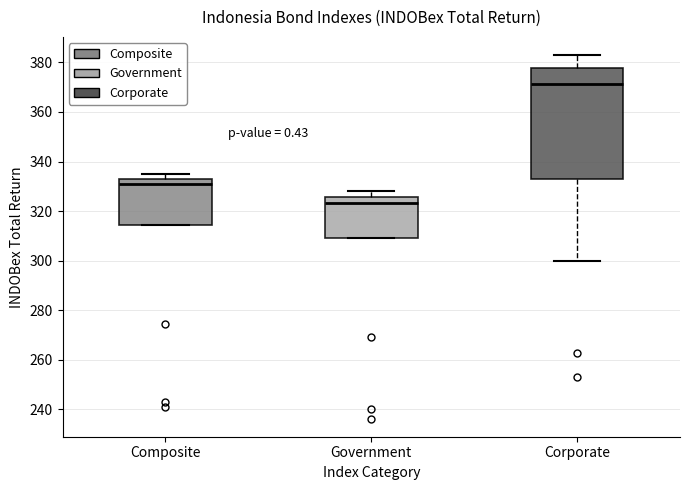

Reading left to right, read every box against the y-axis: the position of its median line, the range the box covers, and the ends of its whiskers. The values are not printed on the chart, so give them approximately, as read against the axis.

Composite: median 330, box 314 to 332, whiskers 314 to 334
Government: median 324, box 310 to 326, whiskers 310 to 328
Corporate: median 372, box 334 to 378, whiskers 300 to 382